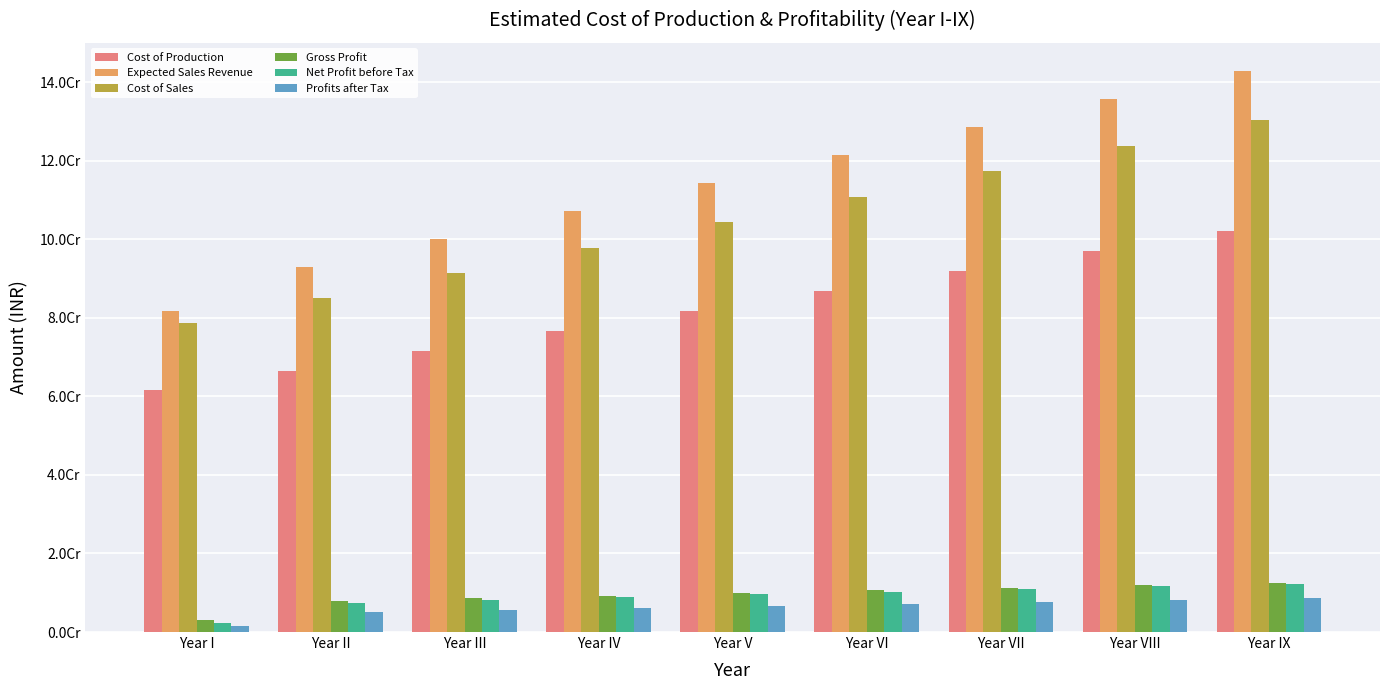

What is the label of the 2nd bar from the left?

Year II